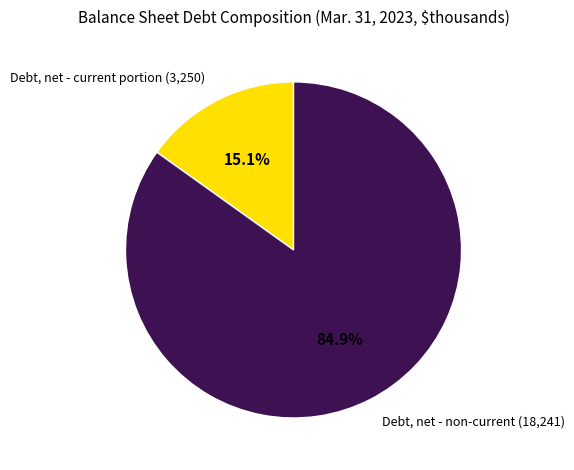

Is there any slice that represents more than half of the pie?

Yes